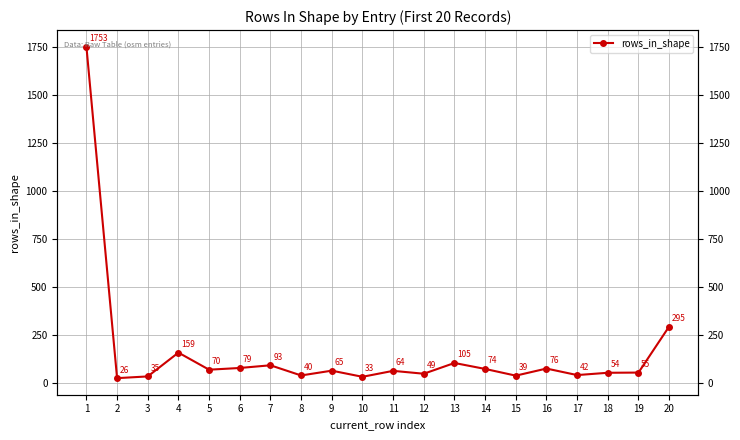

What is the difference between the maximum and minimum values?

1727